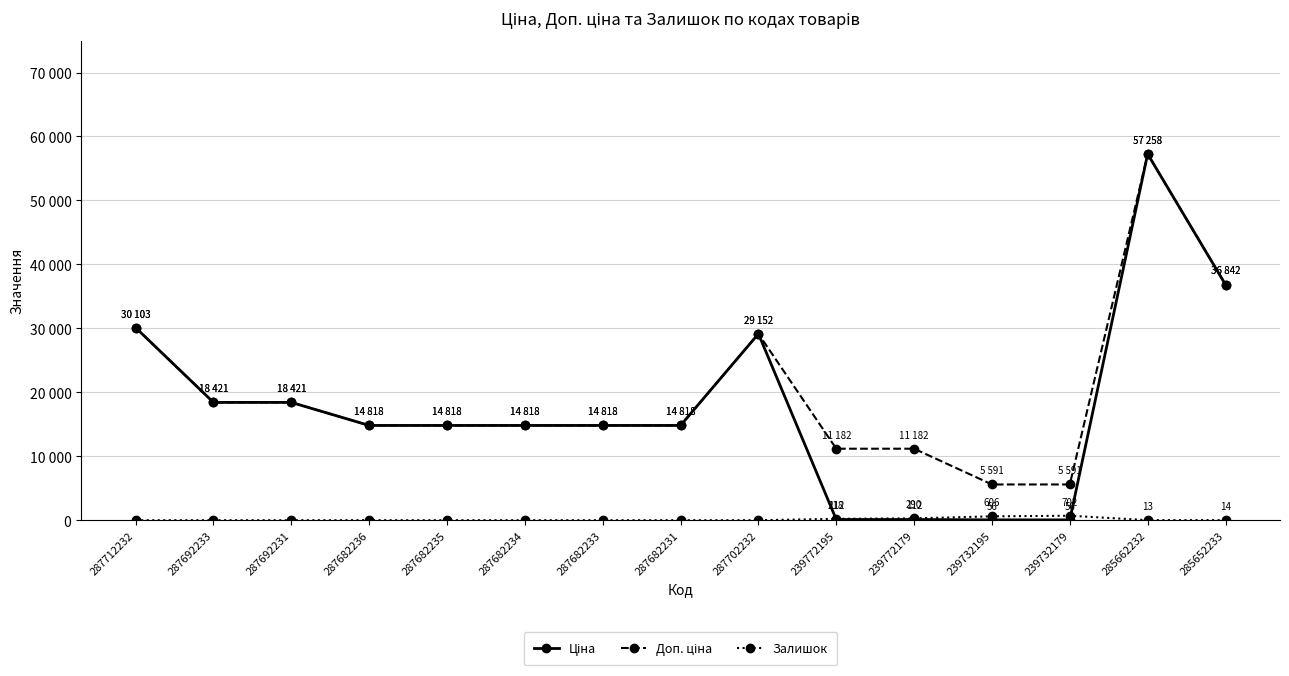

How many interior local peaks does the Ціна series have?

2